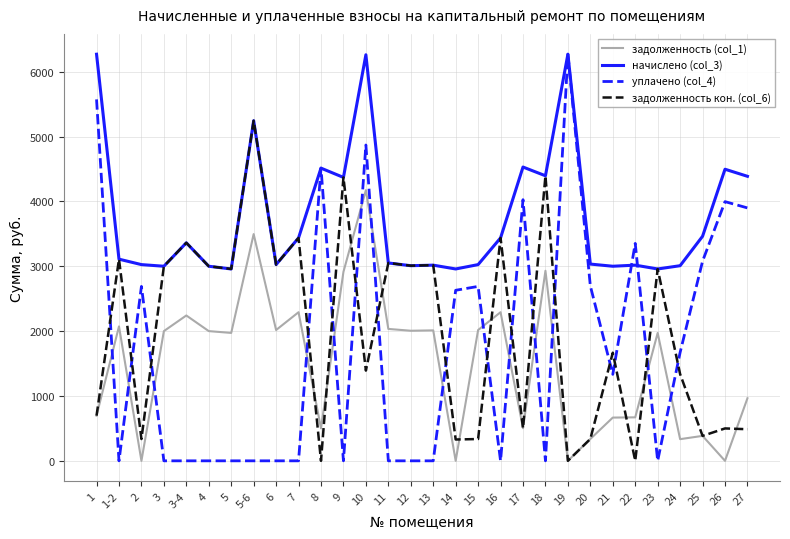

Read the уплачено (col_4) value at 2.

2689.9